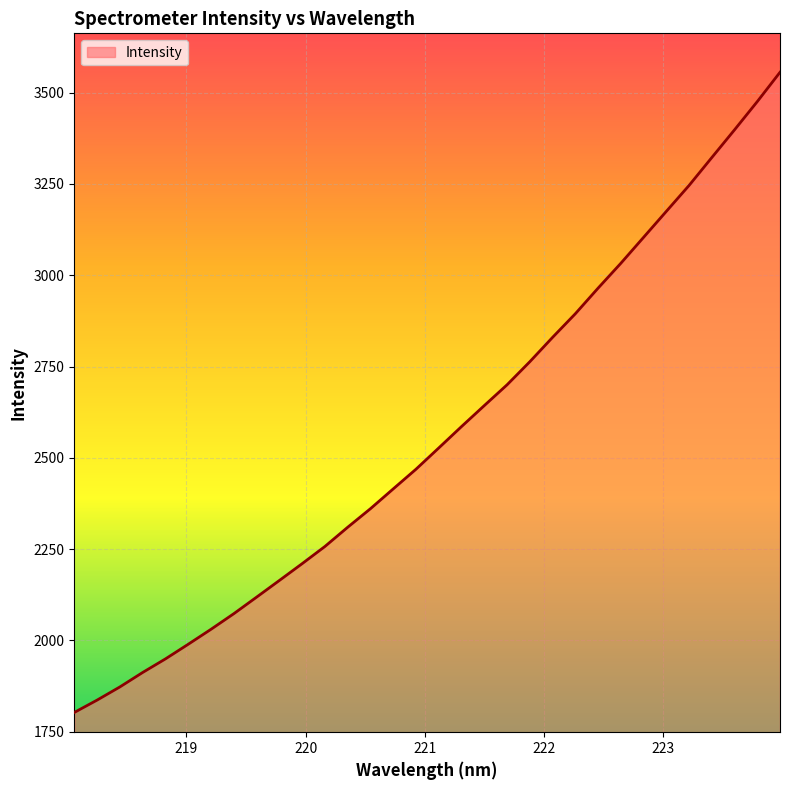

What is the maximum value shown in the chart?

3555.9